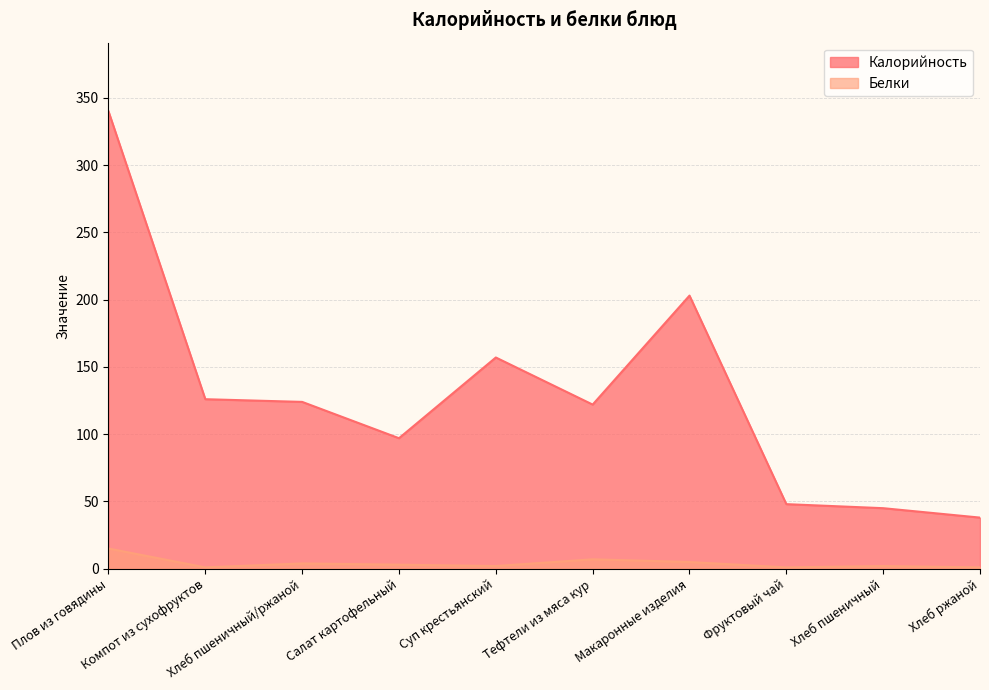

Reading right to left, what are all the values shown in this chart?

Калорийность: Хлеб ржаной=38.0	Хлеб пшеничный=45.0	Фруктовый чай=48.0	Макаронные изделия=203.0	Тефтели из мяса кур=122.0	Суп крестьянский=157.0	Салат картофельный=97.0	Хлеб пшеничный/ржаной=124.0	Компот из сухофруктов=126.0	Плов из говядины=340.0
Белки: Хлеб ржаной=1.0	Хлеб пшеничный=2.0	Фруктовый чай=1.0	Макаронные изделия=5.0	Тефтели из мяса кур=7.0	Суп крестьянский=2.0	Салат картофельный=3.0	Хлеб пшеничный/ржаной=3.9	Компот из сухофруктов=1.0	Плов из говядины=15.0